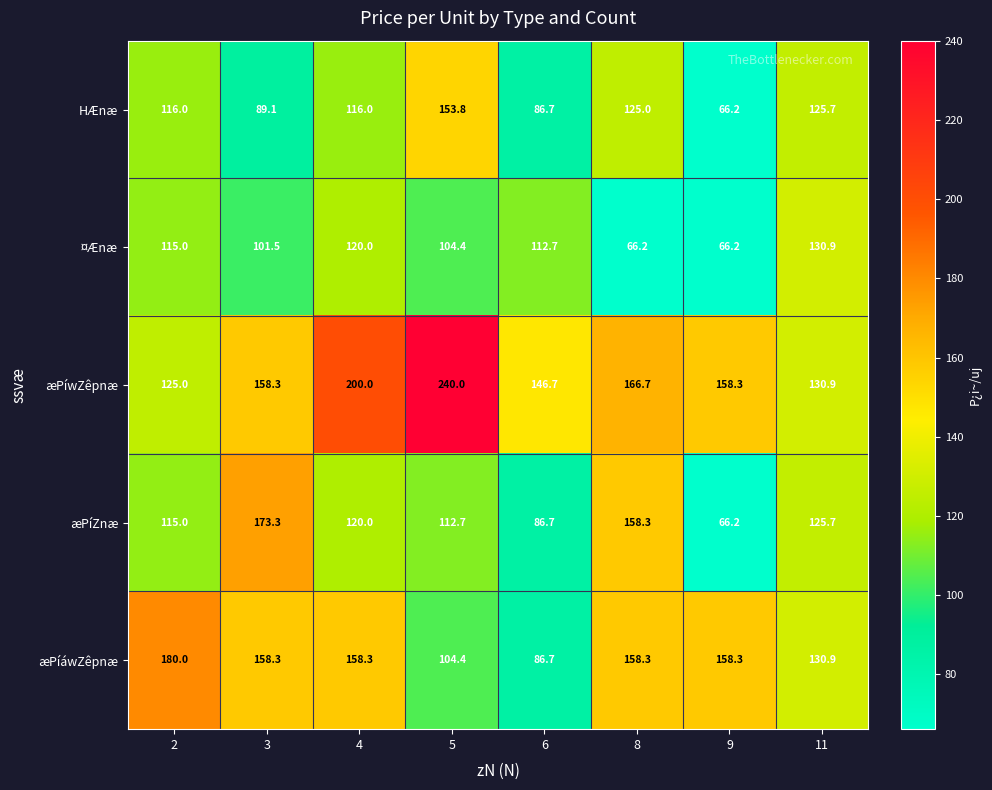

Read the æPíwZêpnæ value at 5.

240.0